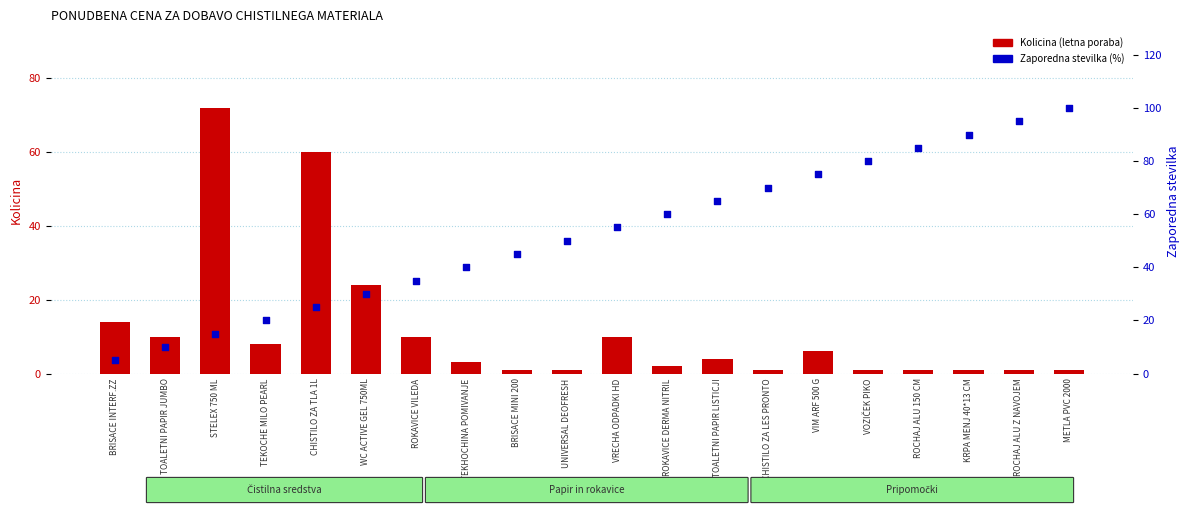

Is the value of Zaporedna stevilka (%) at ROKAVICE DERMA NITRIL greater than the value of Kolicina (letna poraba) at UNIVERSAL DEOFRESH?

Yes